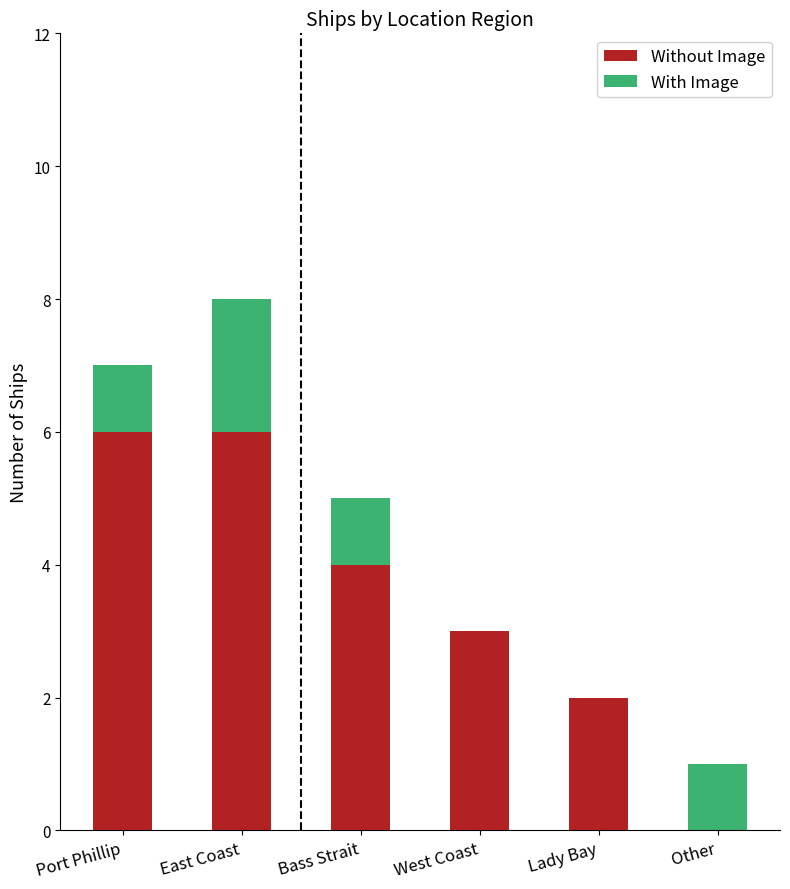

Is it true that Without Image equals 3 at Other?

False